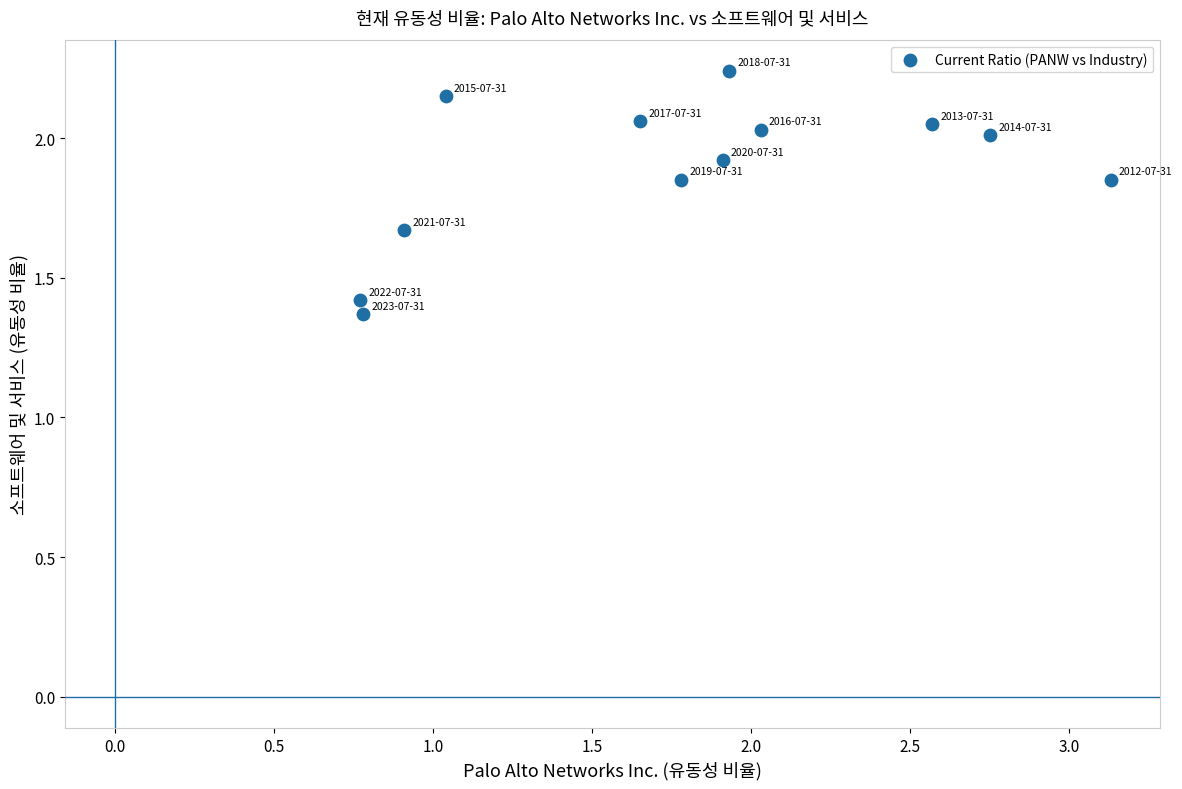

What is the average X value?

1.8